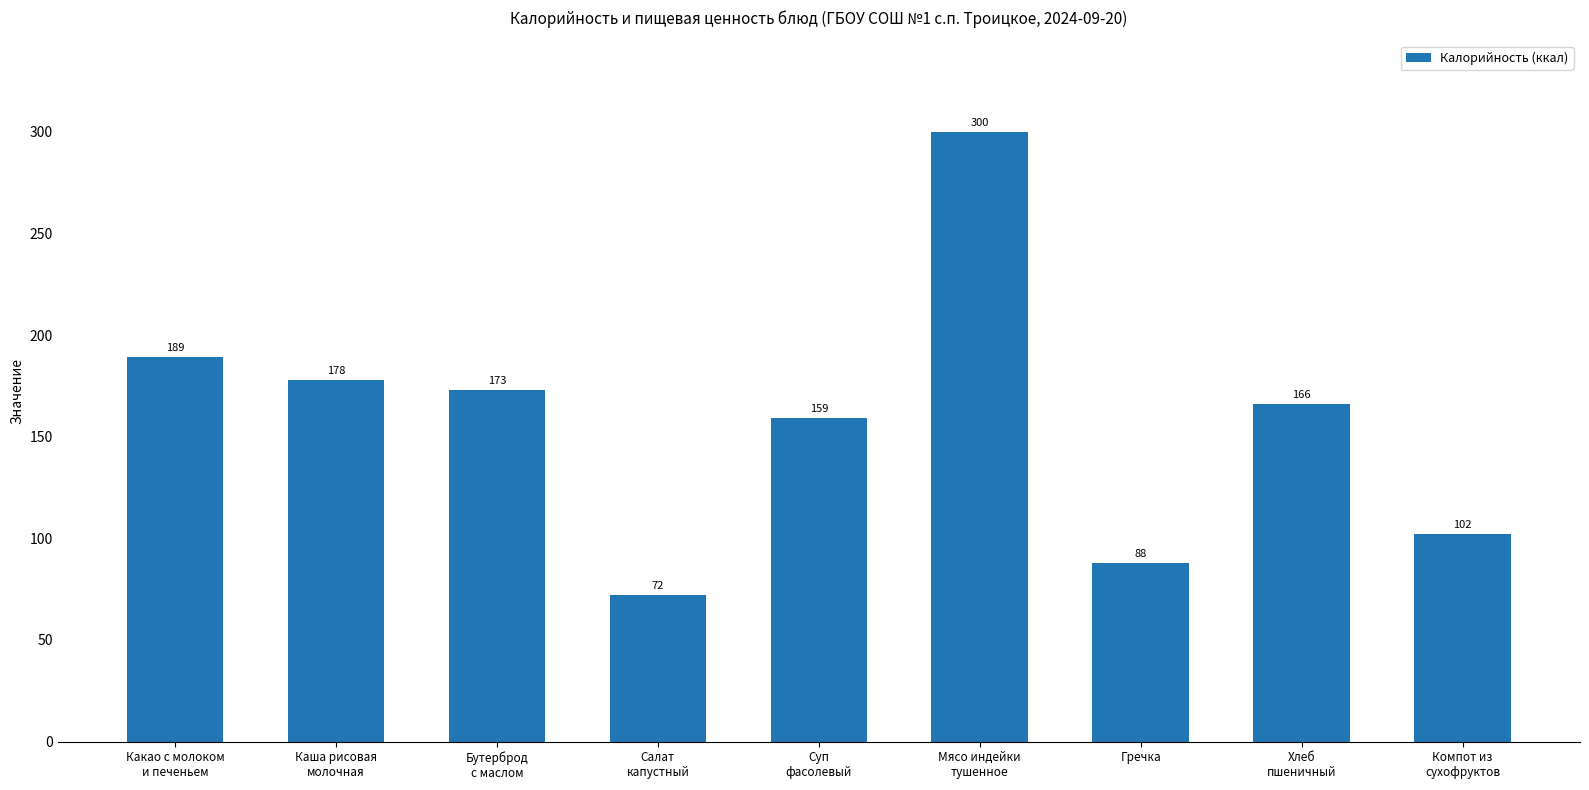

List the labels in order of value, smallest first.

Салат
капустный, Гречка, Компот из
сухофруктов, Суп
фасолевый, Хлеб
пшеничный, Бутерброд
с маслом, Каша рисовая
молочная, Какао с молоком
и печеньем, Мясо индейки
тушенное